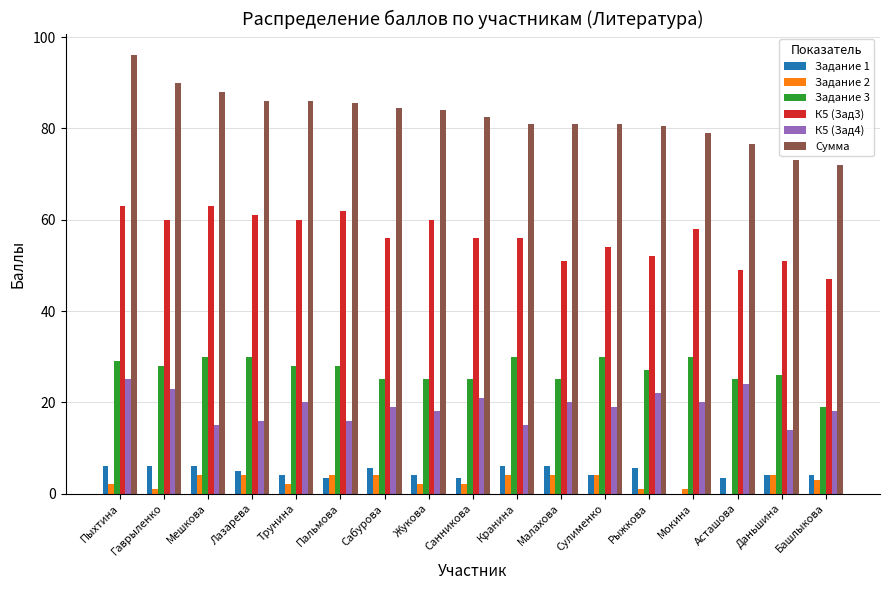

Reading right to left, list all the values displayed in this chart.

Задание 1: 4.0	4.0	3.5	0.0	5.5	4.0	6.0	6.0	3.5	4.0	5.5	3.5	4.0	5.0	6.0	6.0	6.0
Задание 2: 3.0	4.0	0.0	1.0	1.0	4.0	4.0	4.0	2.0	2.0	4.0	4.0	2.0	4.0	4.0	1.0	2.0
Задание 3: 19.0	26.0	25.0	30.0	27.0	30.0	25.0	30.0	25.0	25.0	25.0	28.0	28.0	30.0	30.0	28.0	29.0
К5 (Зад3): 47.0	51.0	49.0	58.0	52.0	54.0	51.0	56.0	56.0	60.0	56.0	62.0	60.0	61.0	63.0	60.0	63.0
К5 (Зад4): 18.0	14.0	24.0	20.0	22.0	19.0	20.0	15.0	21.0	18.0	19.0	16.0	20.0	16.0	15.0	23.0	25.0
Сумма: 72.0	73.0	76.5	79.0	80.5	81.0	81.0	81.0	82.5	84.0	84.5	85.5	86.0	86.0	88.0	90.0	96.0